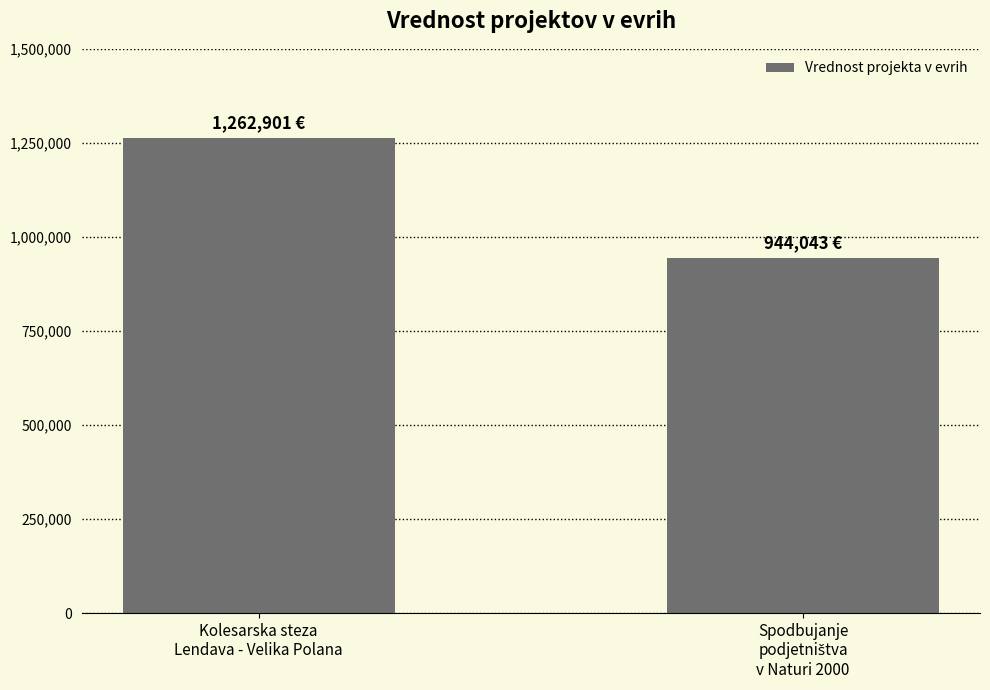

What is the value of the 2nd bar from the left?

944043